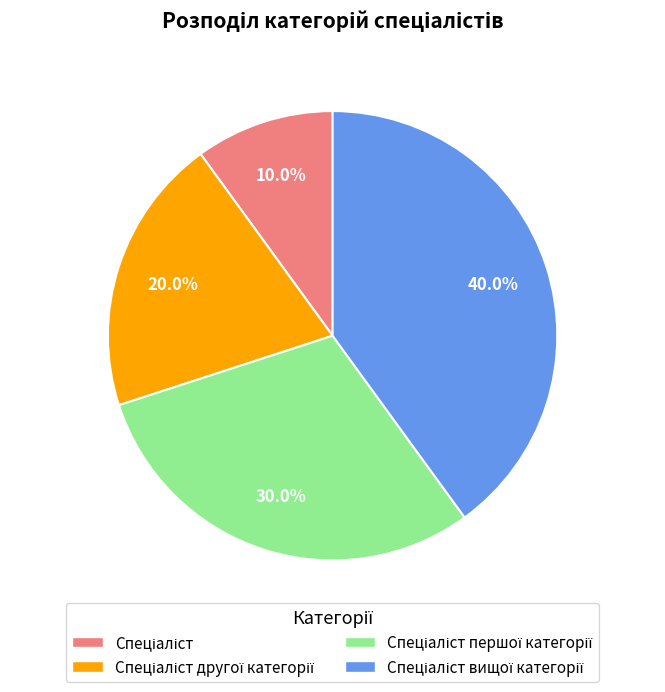

Is there a majority slice in this chart?

No